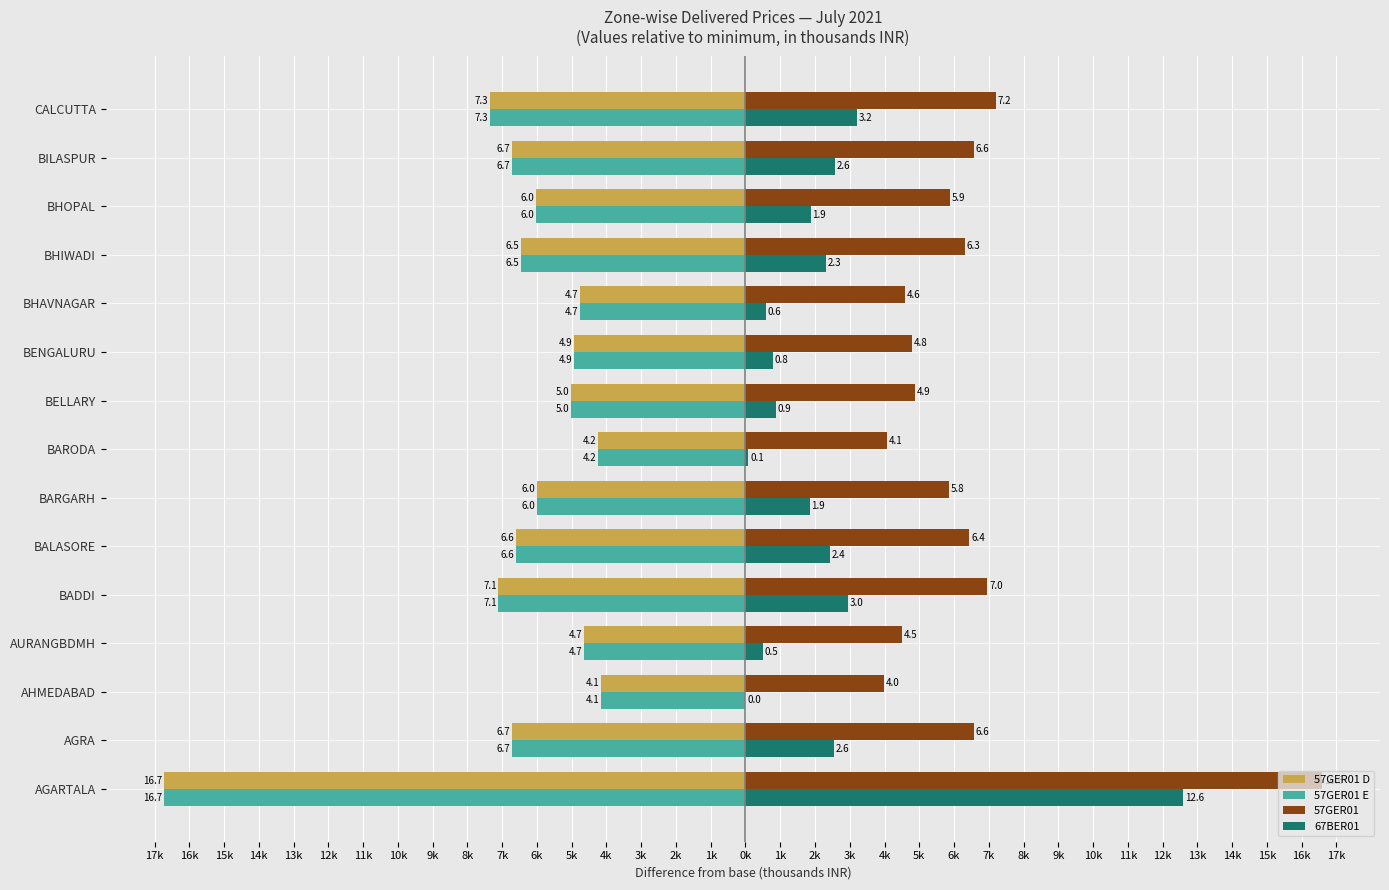

What are all the series names shown in the legend?

57GER01 D, 57GER01 E, 57GER01, 67BER01